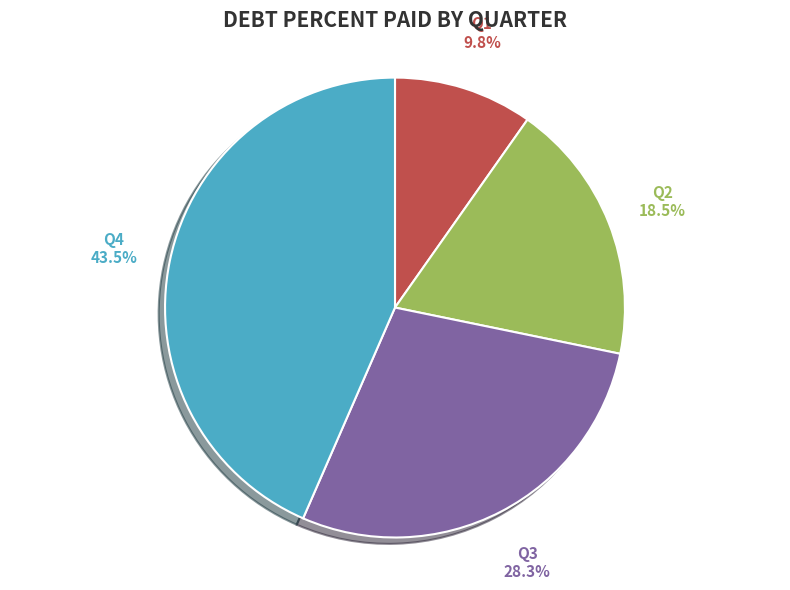

Rank the categories by value from highest to lowest.

Q4, Q3, Q2, Q1